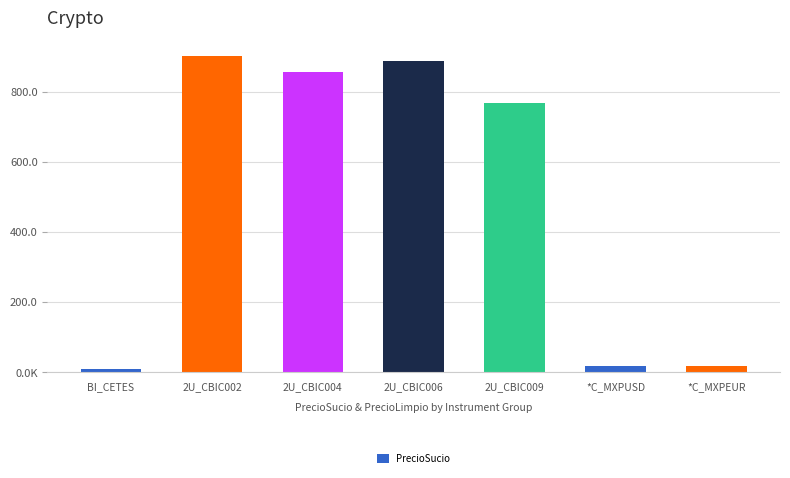

Reading left to right, what are all the values shown in this chart?

BI_CETES=10.0	2U_CBIC002=900.9	2U_CBIC004=856.6	2U_CBIC006=888.4	2U_CBIC009=768.3	*C_MXPUSD=17.2	*C_MXPEUR=18.6